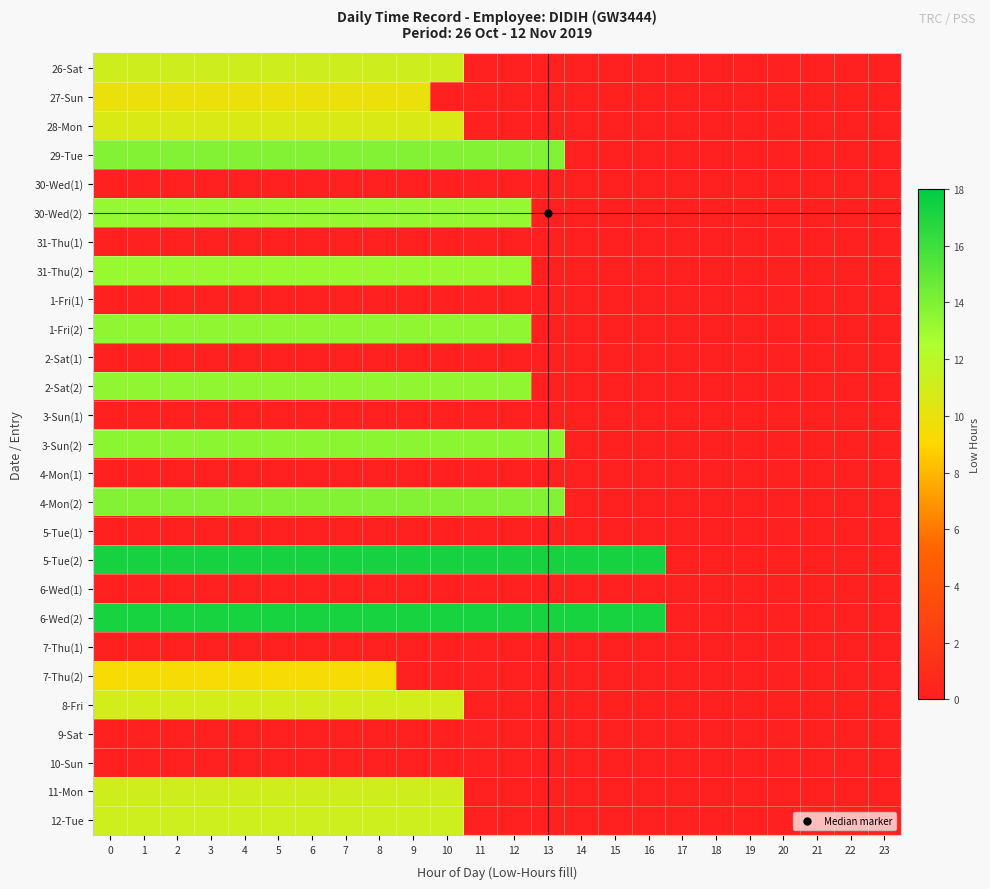

What is the greatest value displayed?

17.3